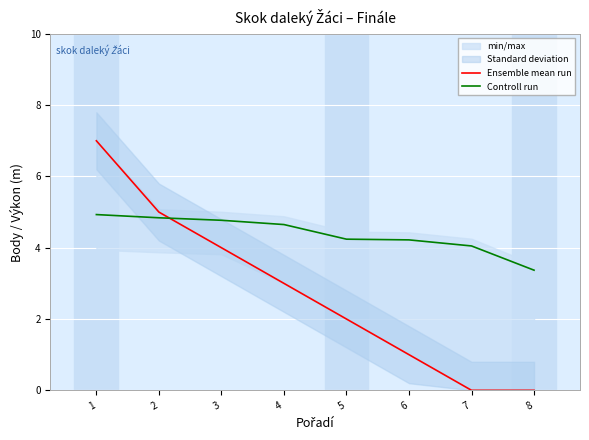

How many values in the Ensemble mean run series exceed 3?

3